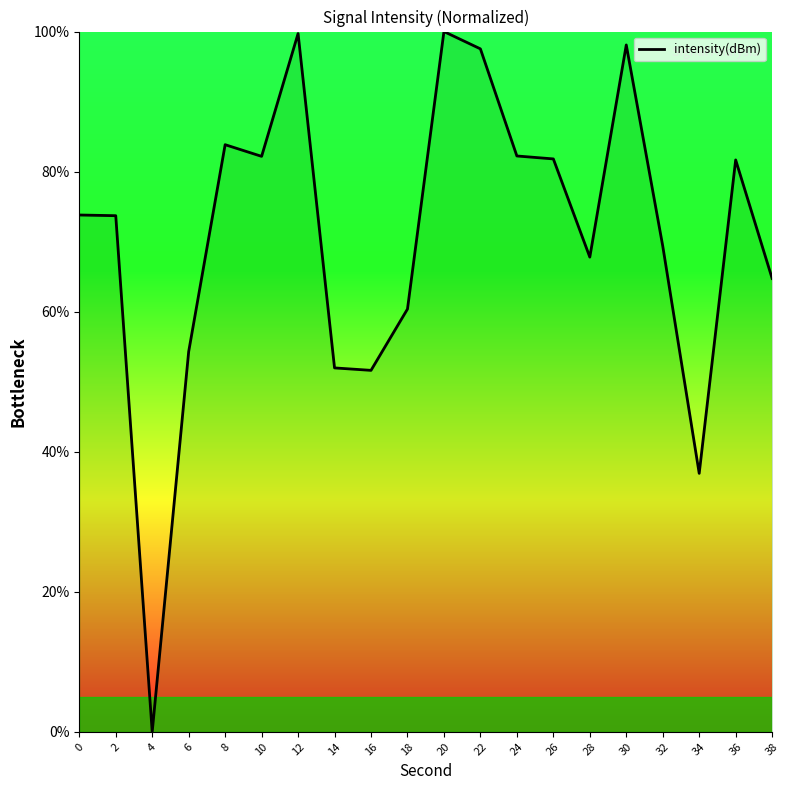

What is the difference between the maximum and minimum values?

100.0